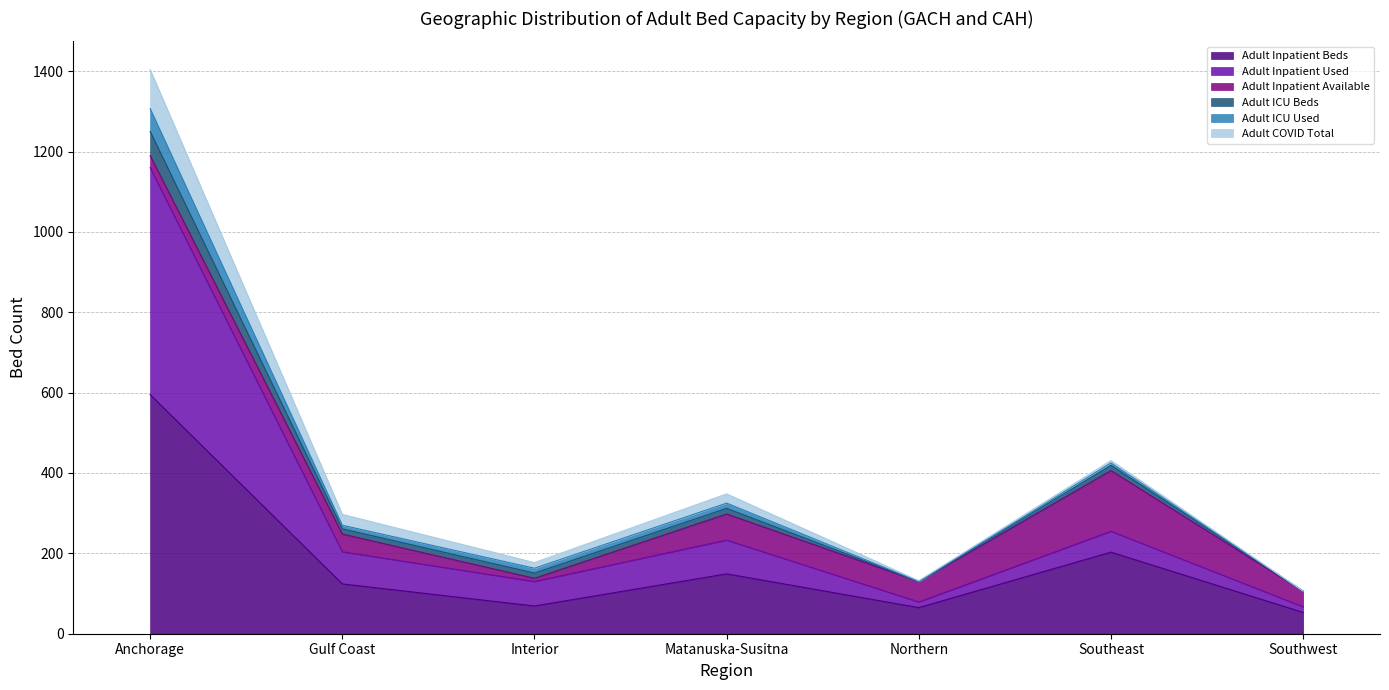

Rank the categories by Adult Inpatient Beds value from highest to lowest.

Anchorage, Southeast, Matanuska-Susitna, Gulf Coast, Interior, Northern, Southwest